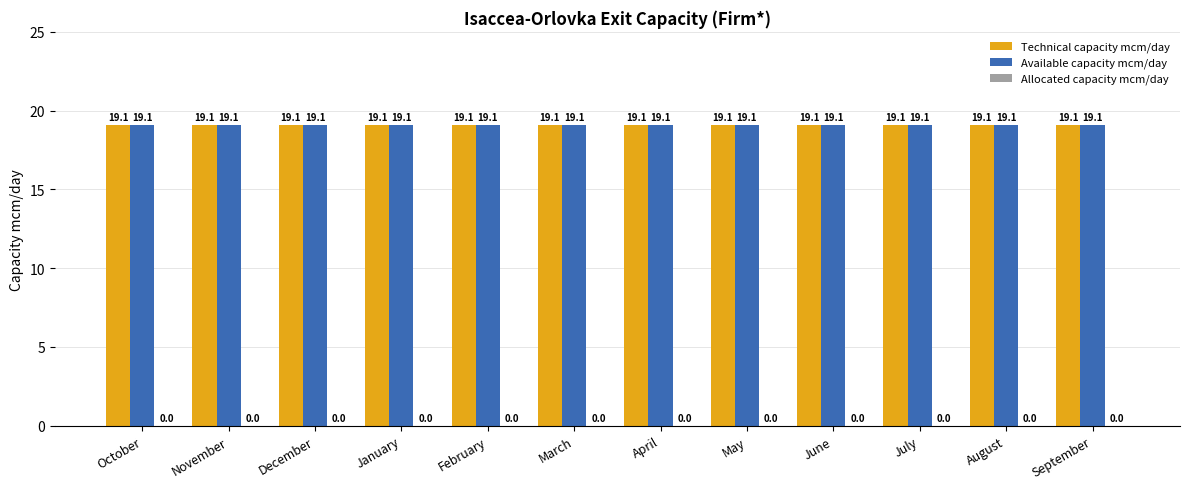

Is the value of Available capacity mcm/day at August greater than the value of Technical capacity mcm/day at September?

No